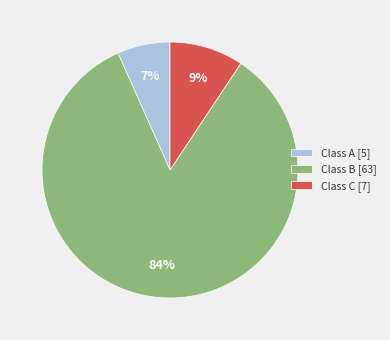

Between Class B [63] and Class C [7], which is larger?

Class B [63]